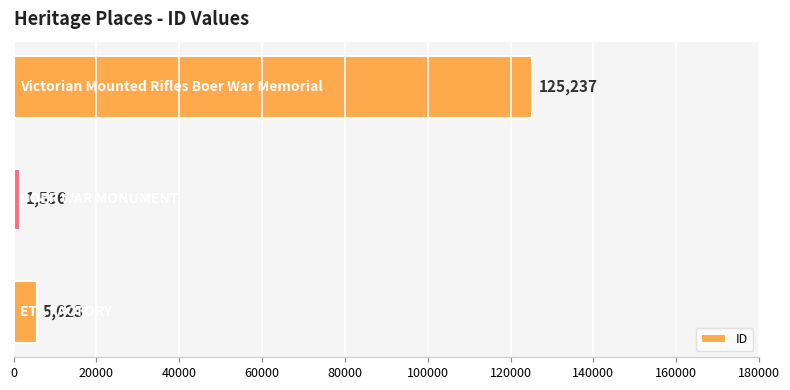

What is the difference between the maximum and minimum values?

123701